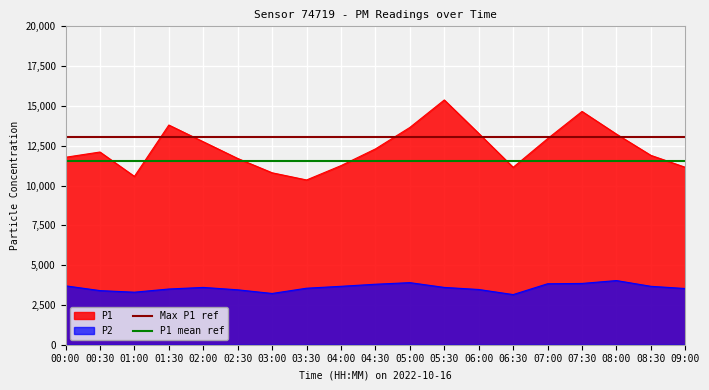

Rank the series at 08:00 from highest to lowest value.

P1, P2